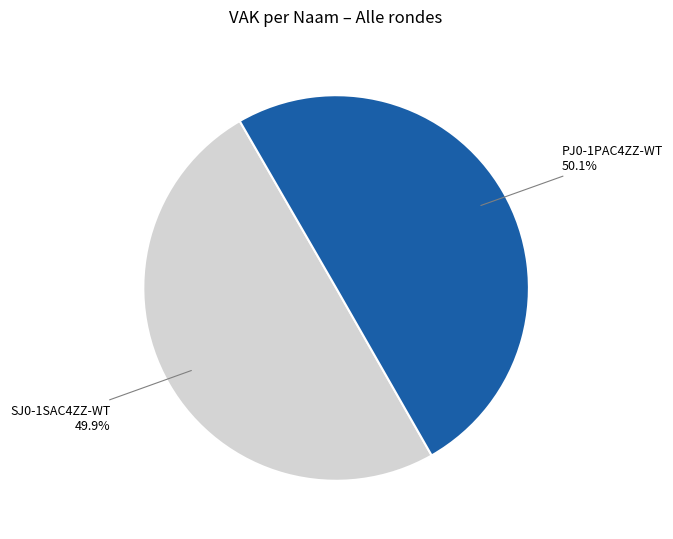

Combined, do PJ0-1PAC4ZZ-WT and SJ0-1SAC4ZZ-WT account for over 50%?

Yes